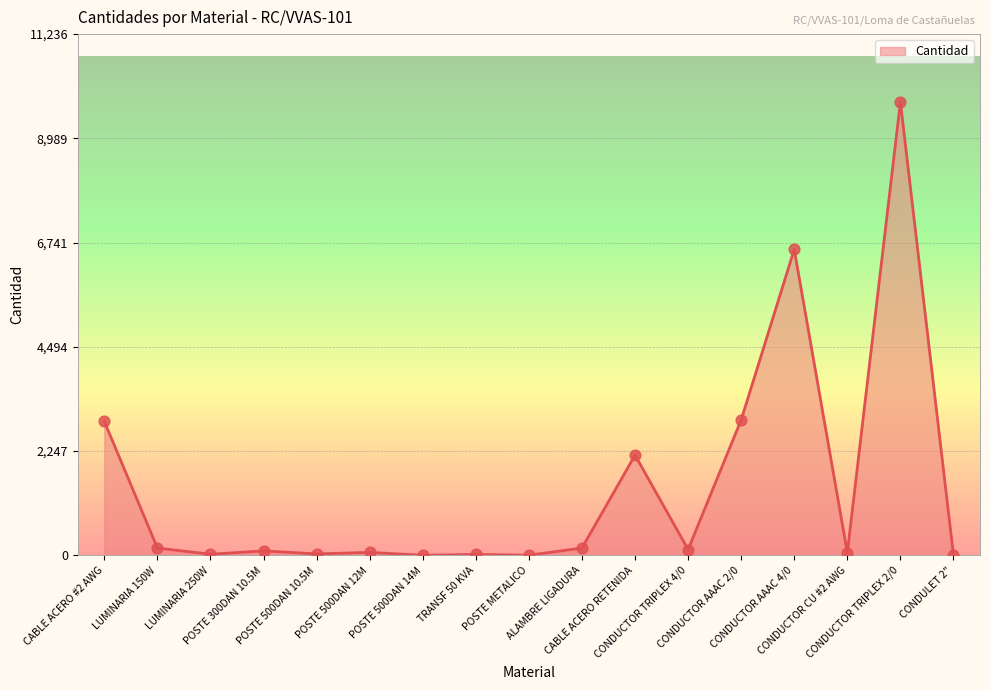

What is the greatest value displayed?

9770.9